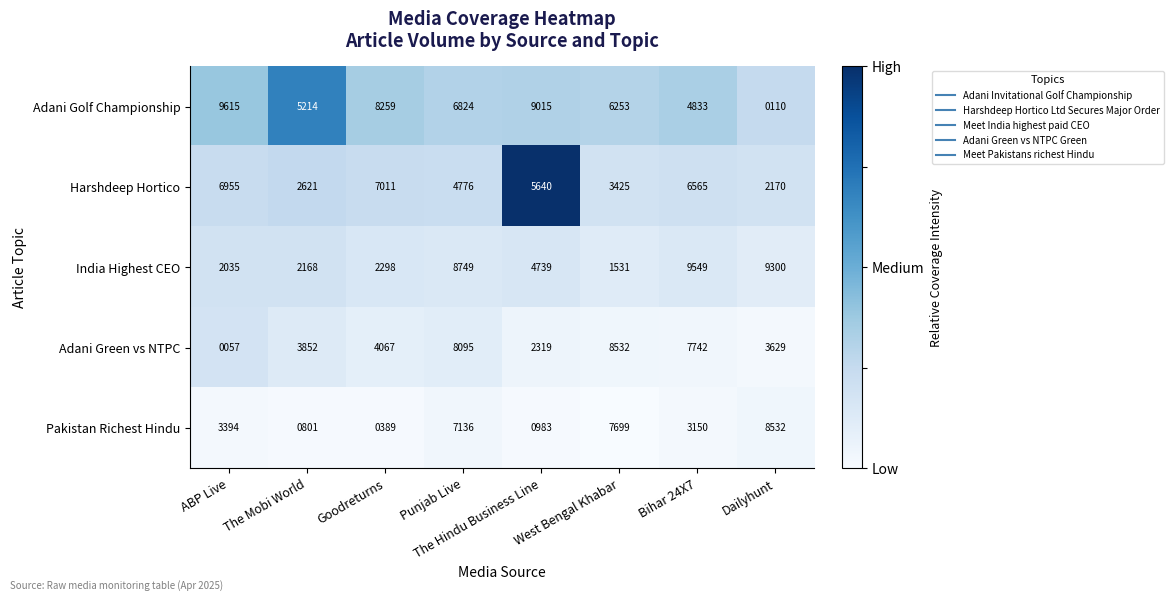

Where is Adani Golf Championship nearest to the value 4862?

Bihar 24X7